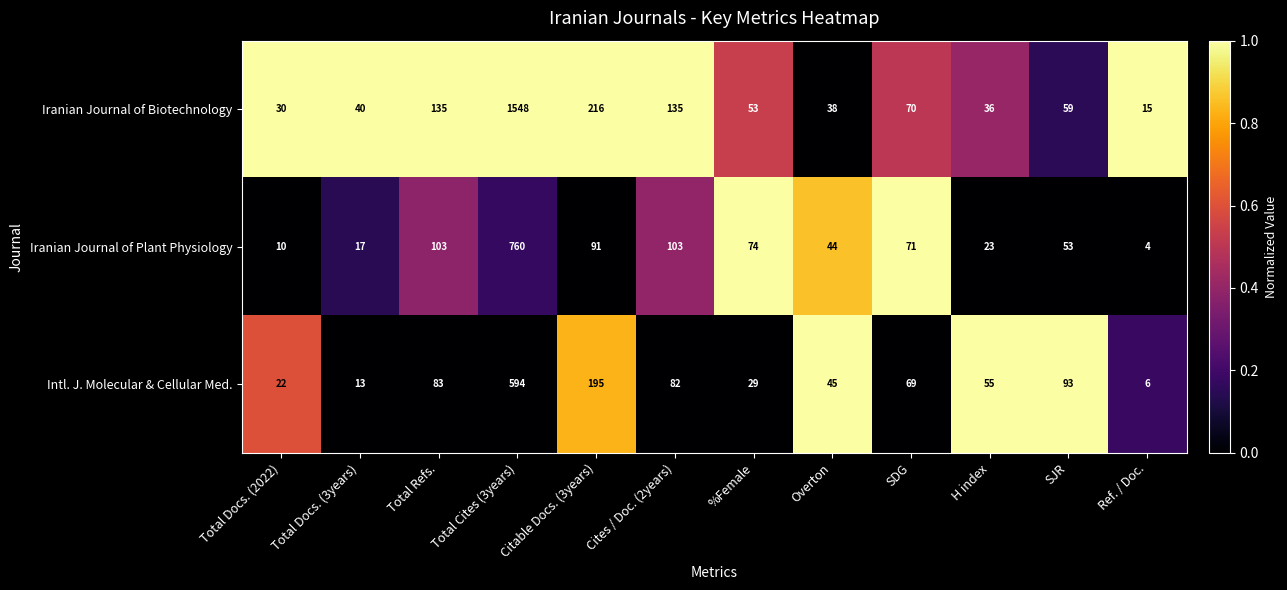

At which category is the sum across all series the highest?

Total Cites (3years)